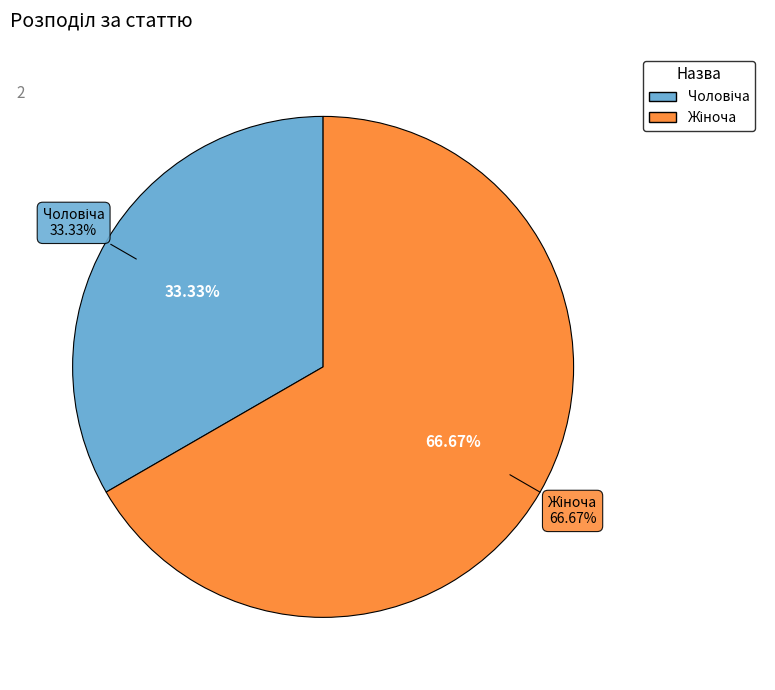

Is Жіноча the majority of the pie?

Yes